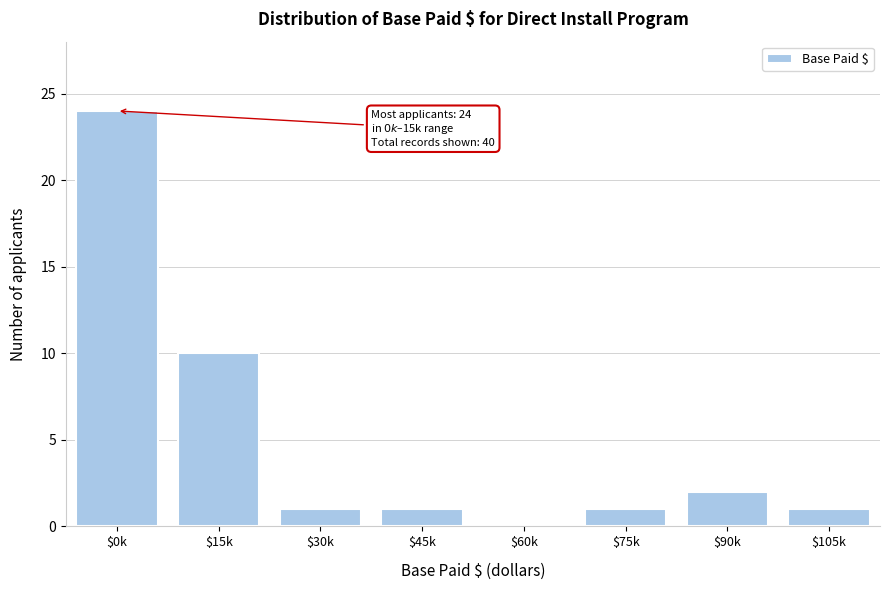

What is the sum of all values?

40